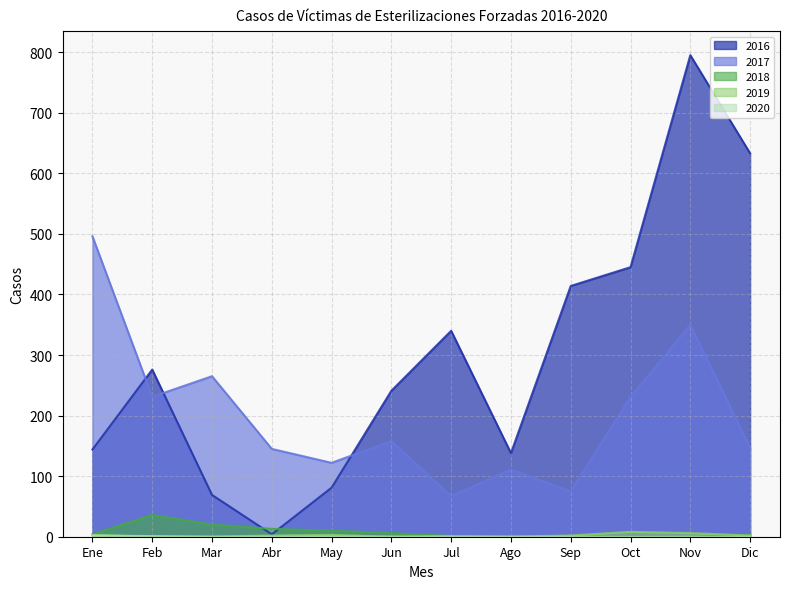

List the labels in order of 2018 value, smallest first.

Ago, Sep, Nov, Jul, Oct, Dic, Ene, Jun, May, Abr, Mar, Feb